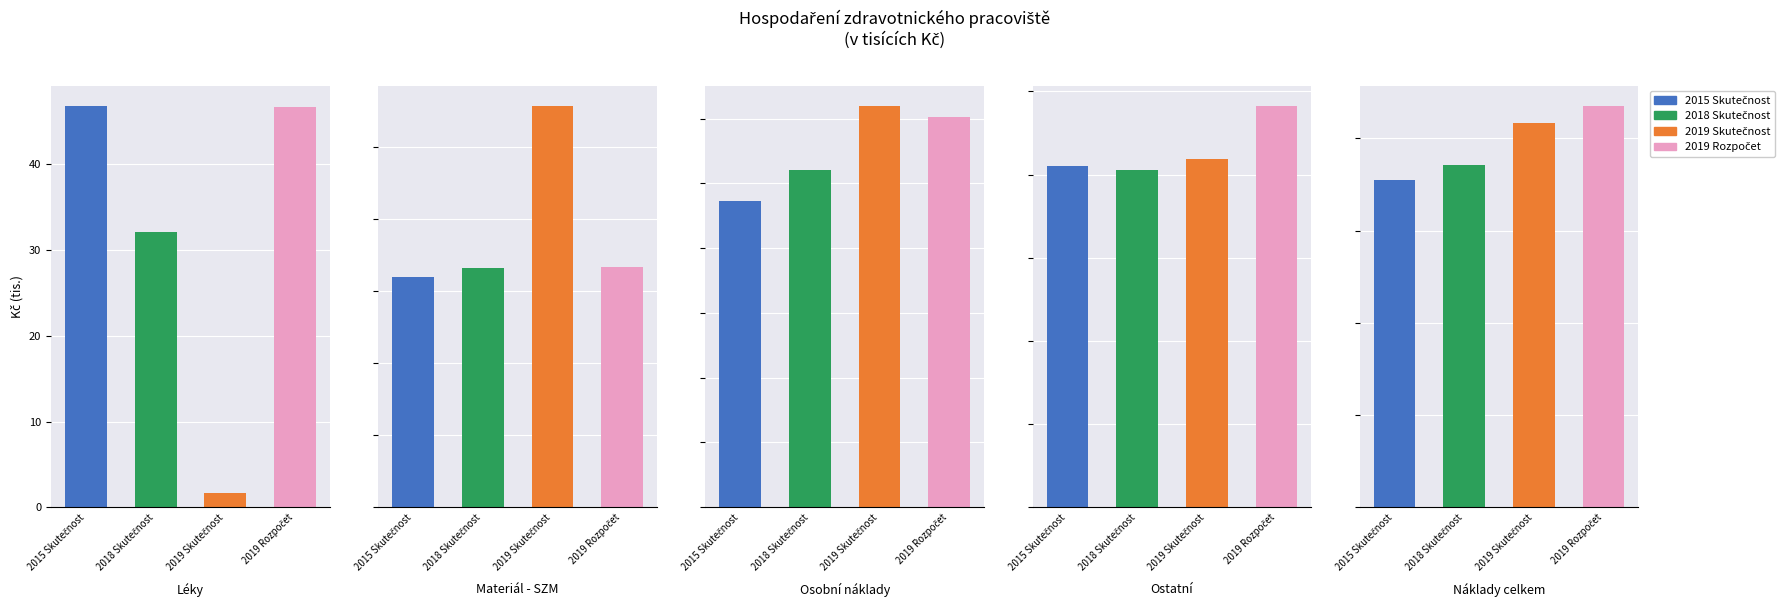

Between Materiál - SZM and Ostatní, which is larger?

Ostatní